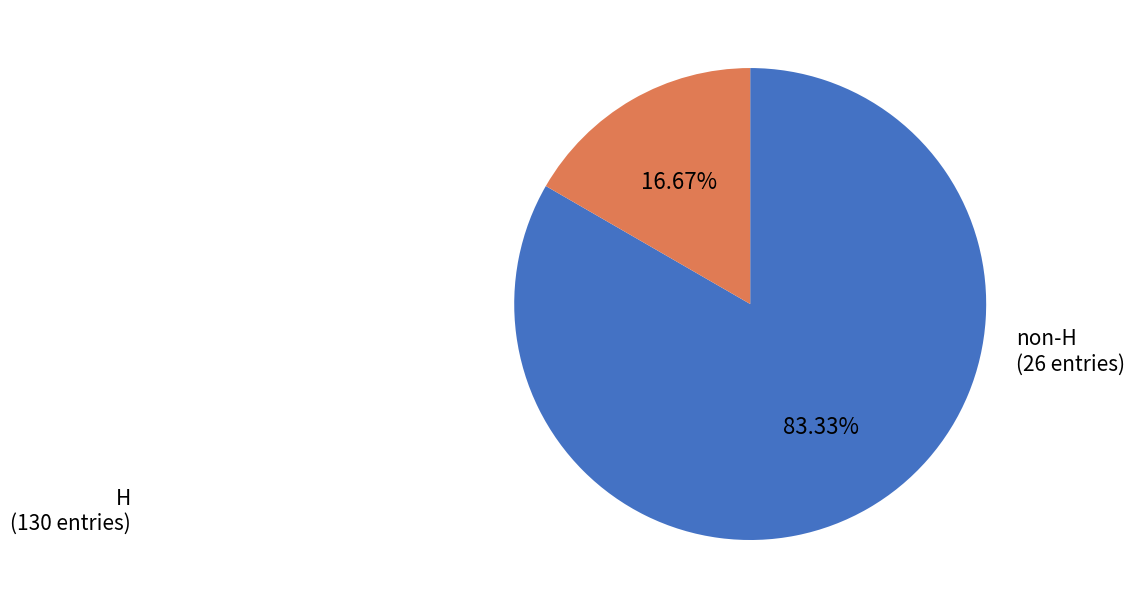

Is there any slice that represents more than half of the pie?

Yes